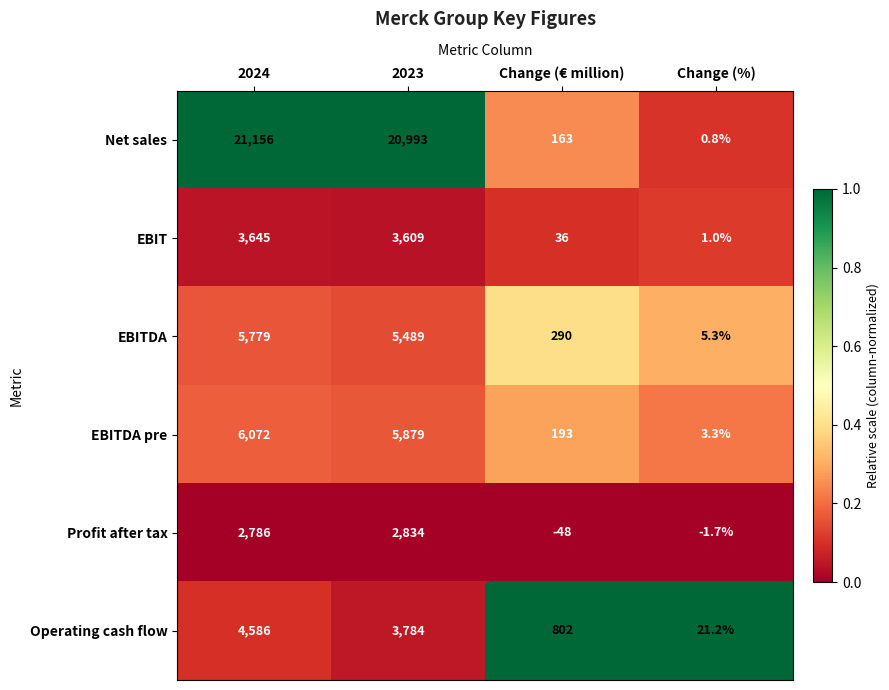

Which label corresponds to the largest value in the chart?

2024